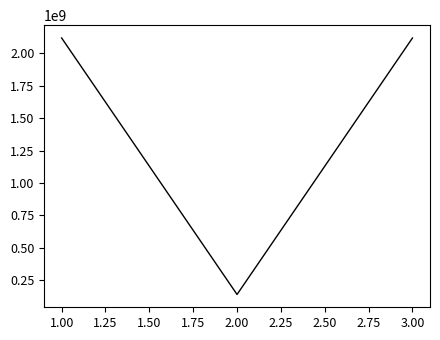

How many lines are shown in the chart?

1